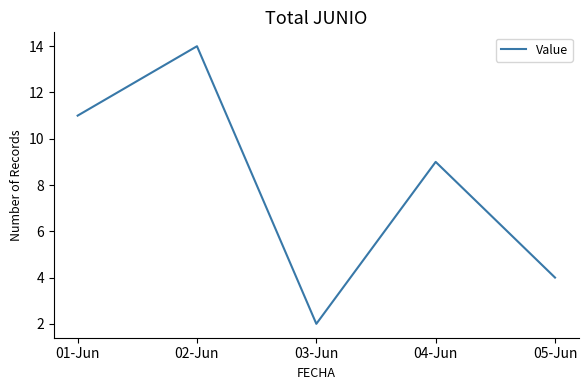

What is the maximum value shown in the chart?

14